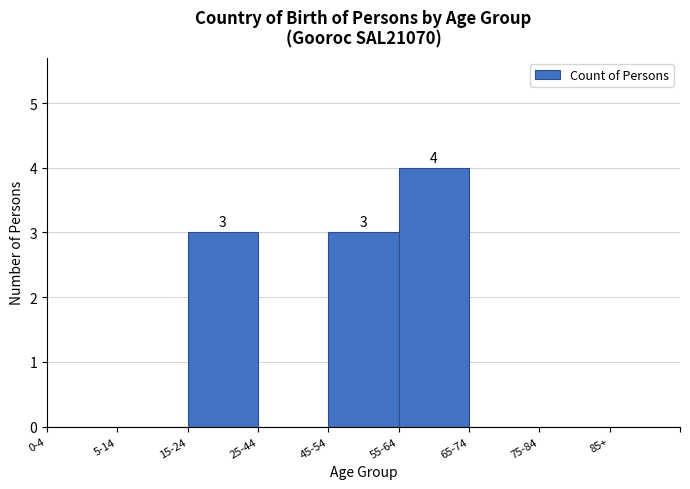

Reading left to right, extract all data points from this chart.

0-4=0	5-14=0	15-24=3	25-44=0	45-54=3	55-64=4	65-74=0	75-84=0	85+=0